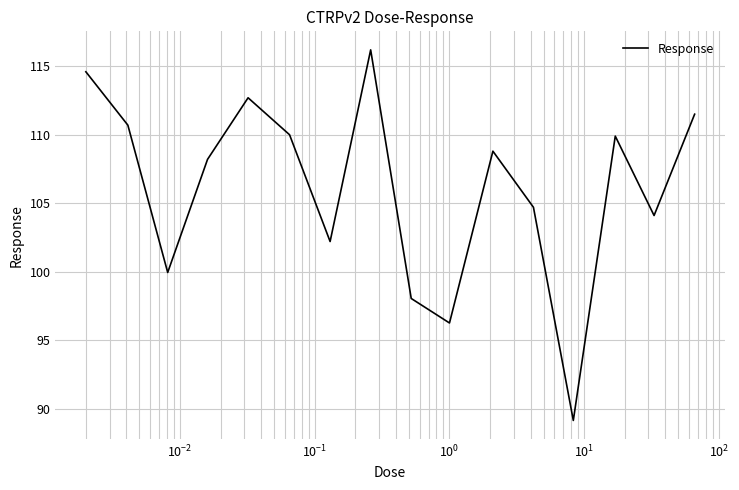

What is the difference between the maximum and minimum values?

27.1